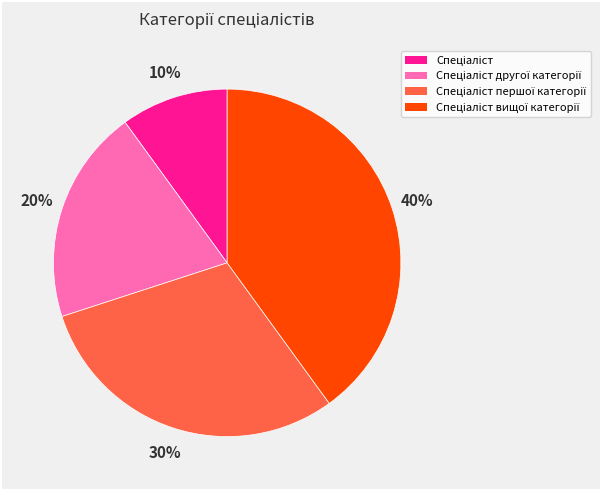

To the nearest percent, what is the average slice percentage?

25%